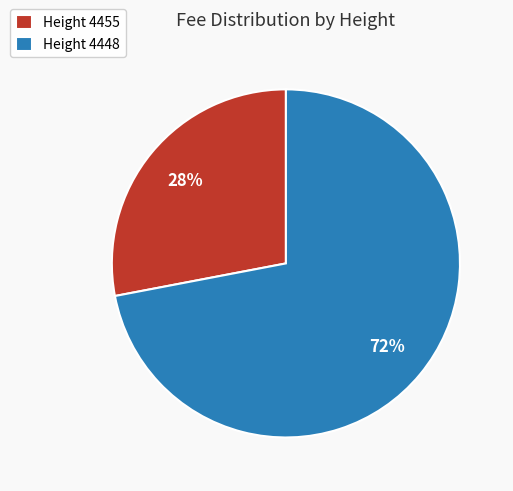

What is the largest slice in the pie chart?

Height 4448